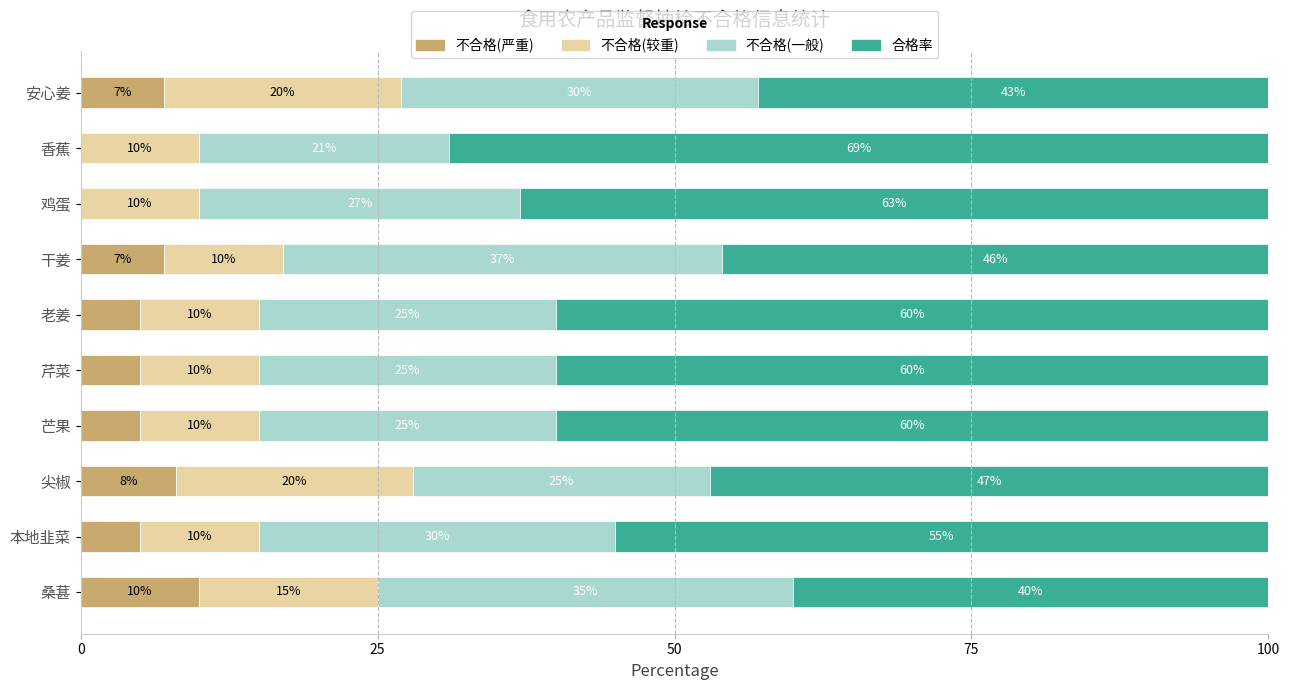

The value of 不合格(严重) at 干姜 is 7. True or false?

True